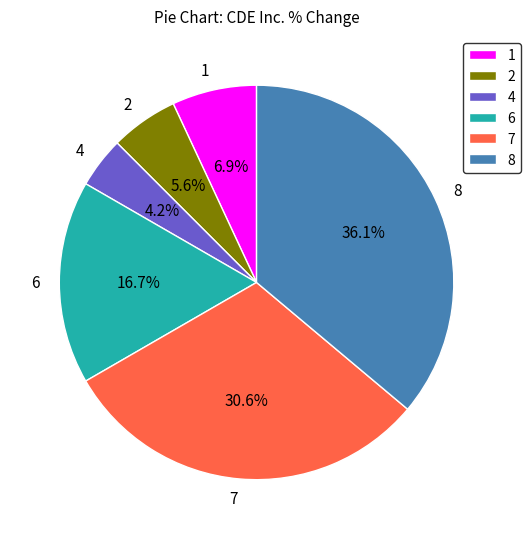

Is 8 the majority of the pie?

No